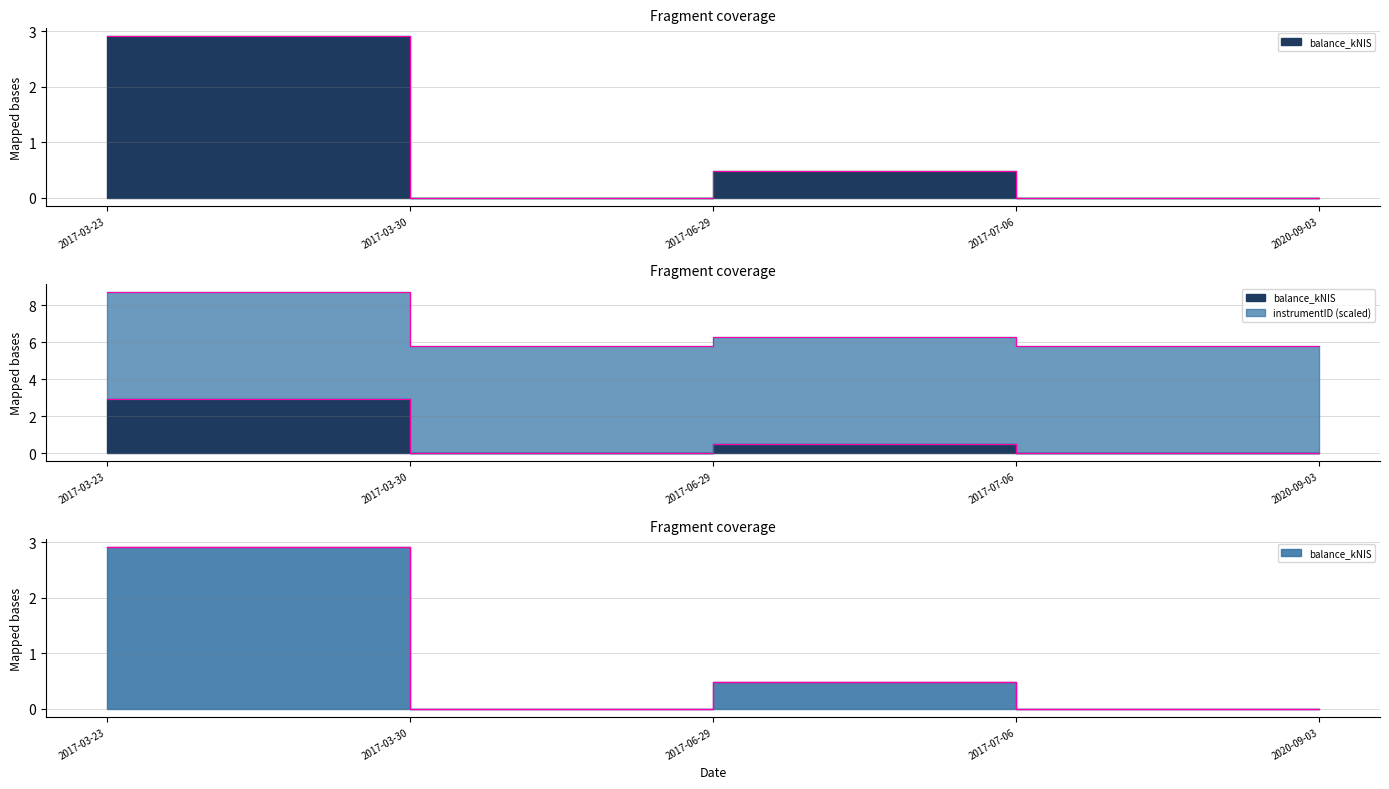

What position from the left is 2017-03-30?

2